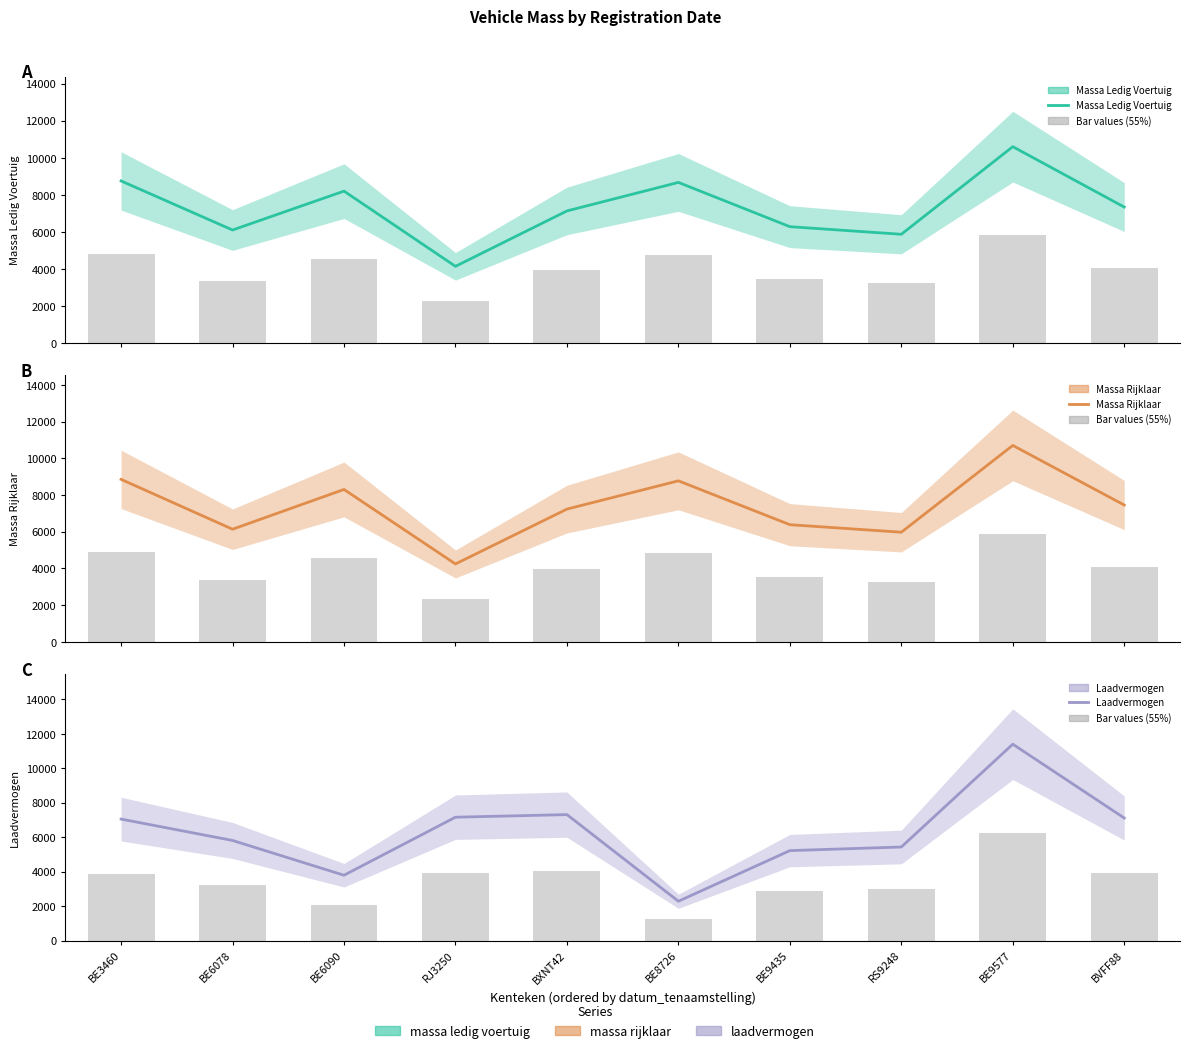

What is the label of the 9th bar from the right?

BE6078